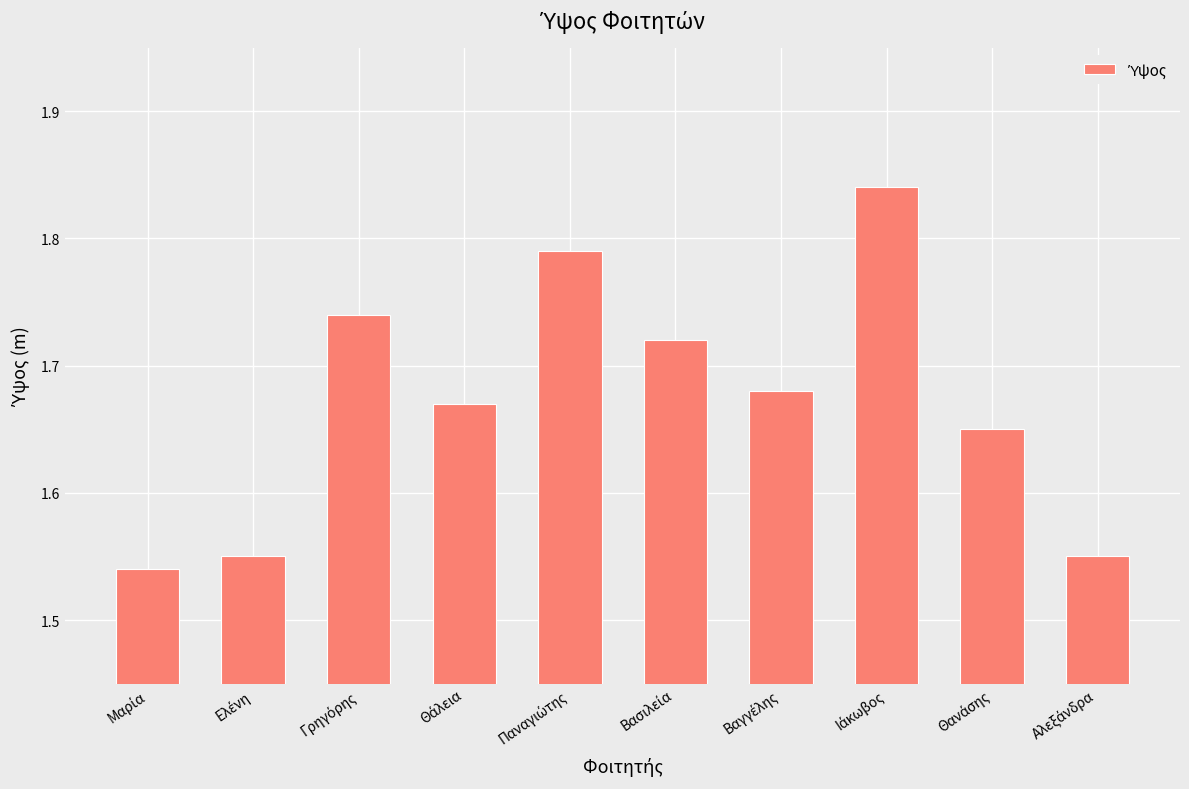

Count the values in the range 1 to 2.

10